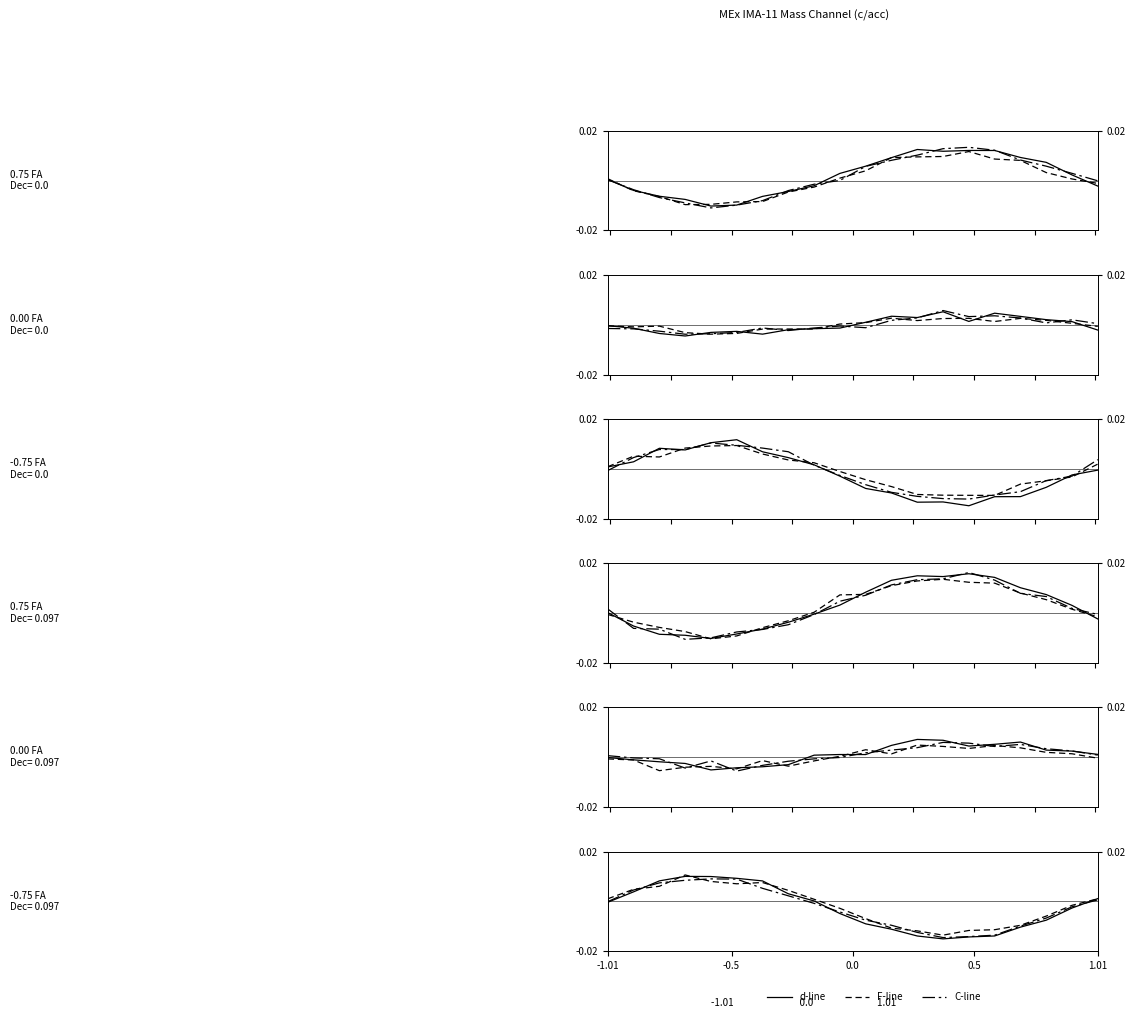

How many intersections are there between d-line and F-line?

5